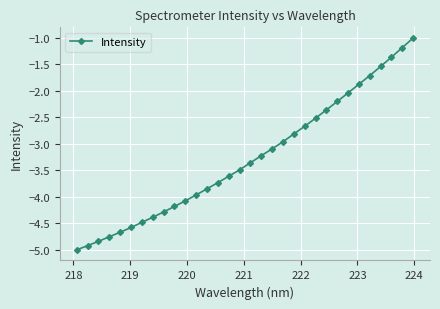

True or false: the data has more than 0 interior local peaks.

False